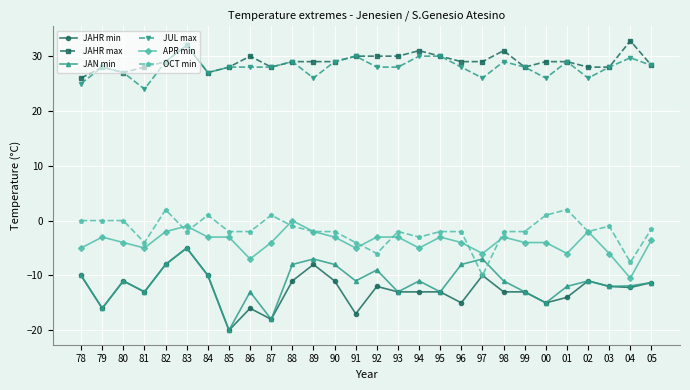

True or false: OCT min and JAHR max intersect in this chart.

False